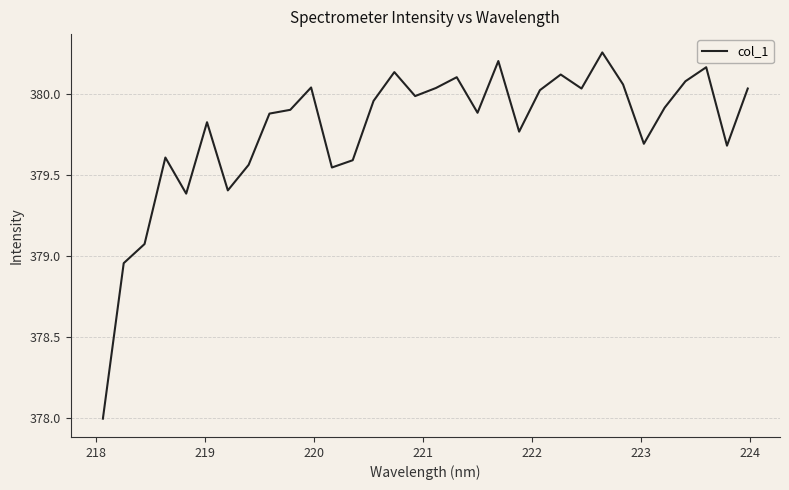

Count the number of data series in this chart.

1